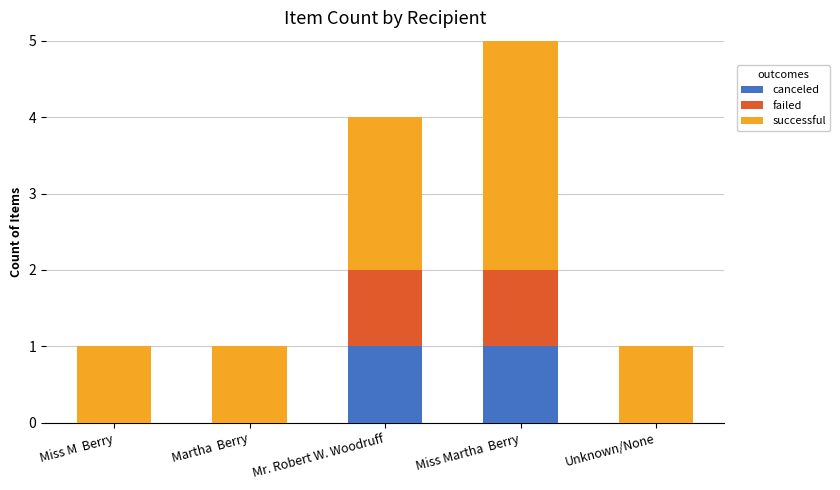

What is the total value across all series at Miss Martha  Berry?

5